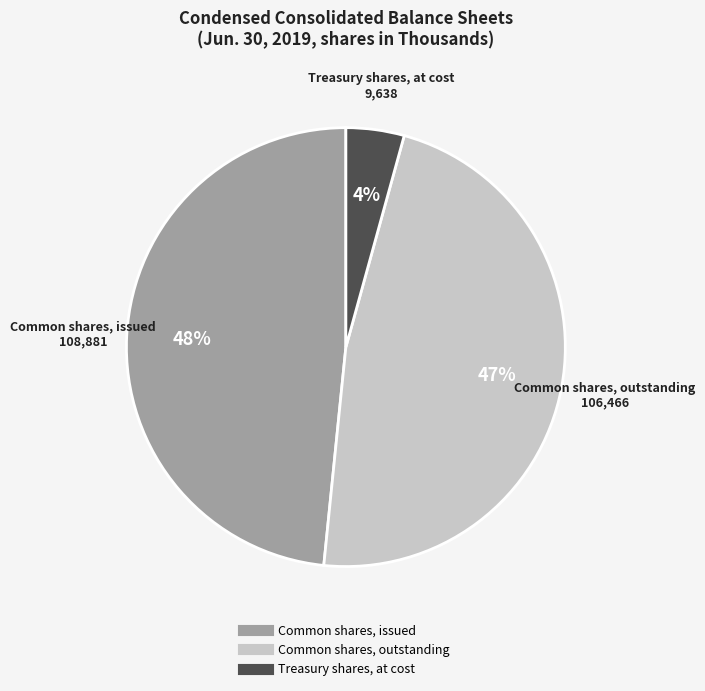

How many slices are in this pie chart?

3